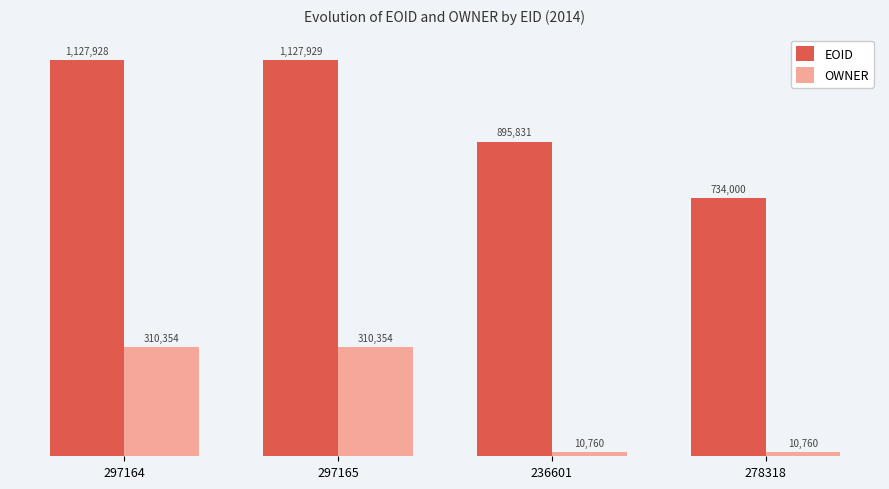

What is the approximate value of OWNER at 278318, to the nearest 10?

10760